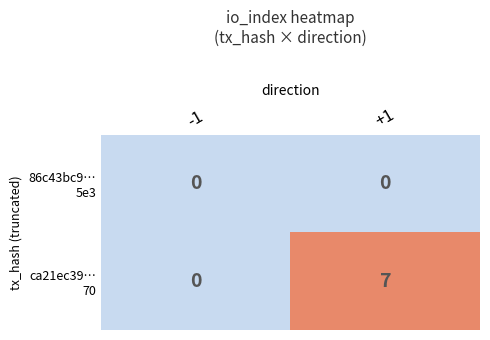

Which category has the highest value across all series?

+1